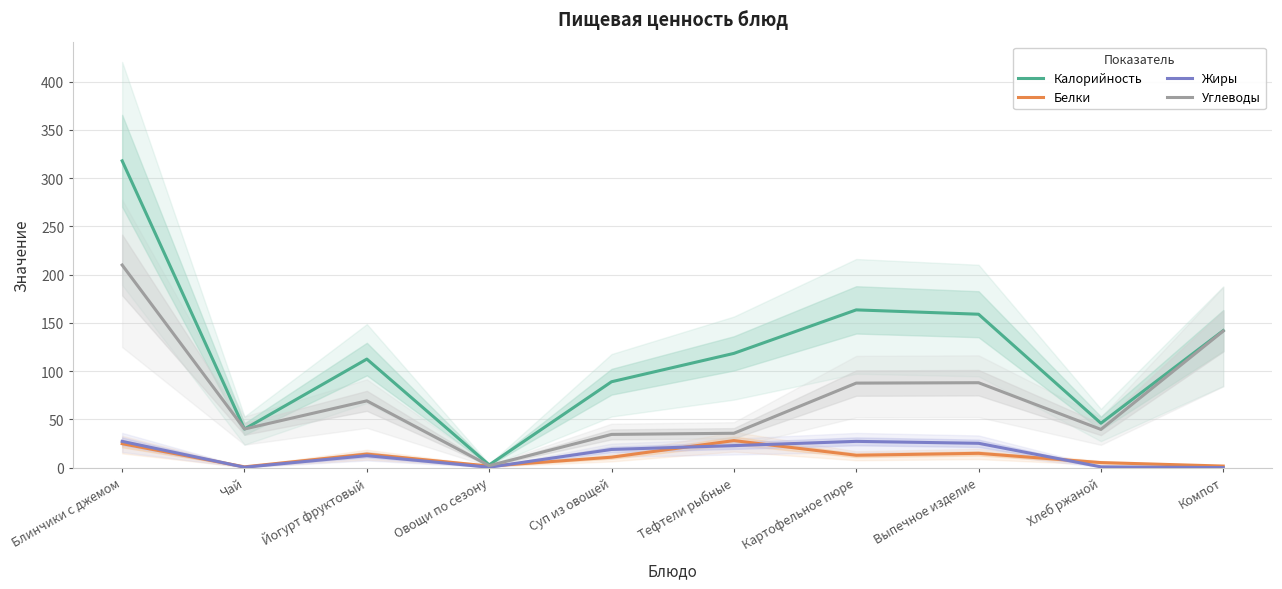

Which category has the lowest value in the Калорийность series?

Овощи по сезону